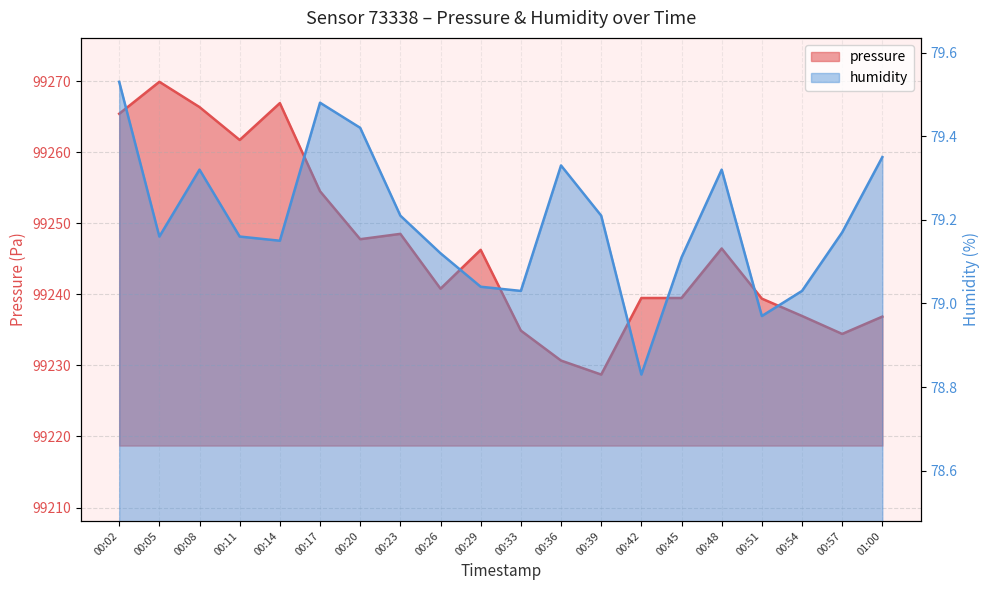

At 00:45, list the series in order from smallest to largest.

humidity, pressure